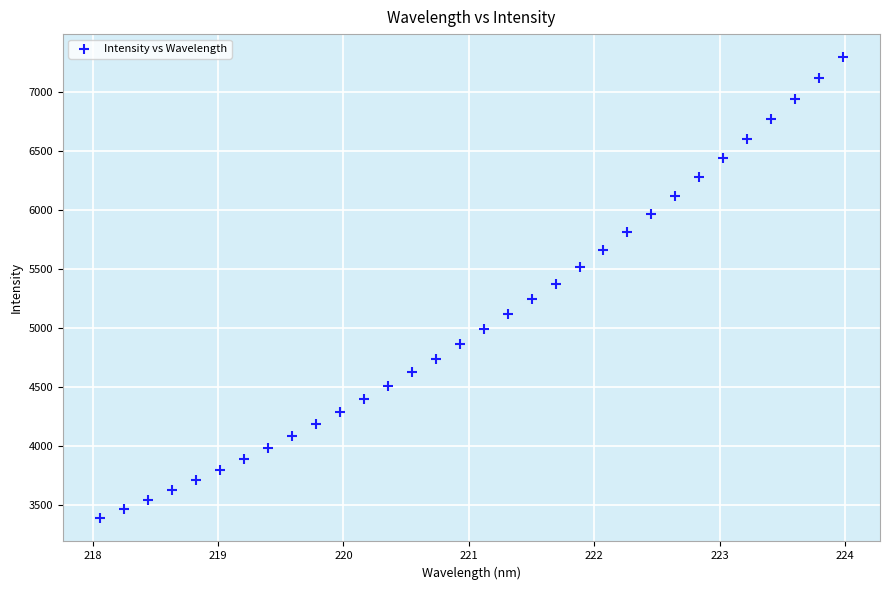

What is the range of X values (max minus min)?

5.9